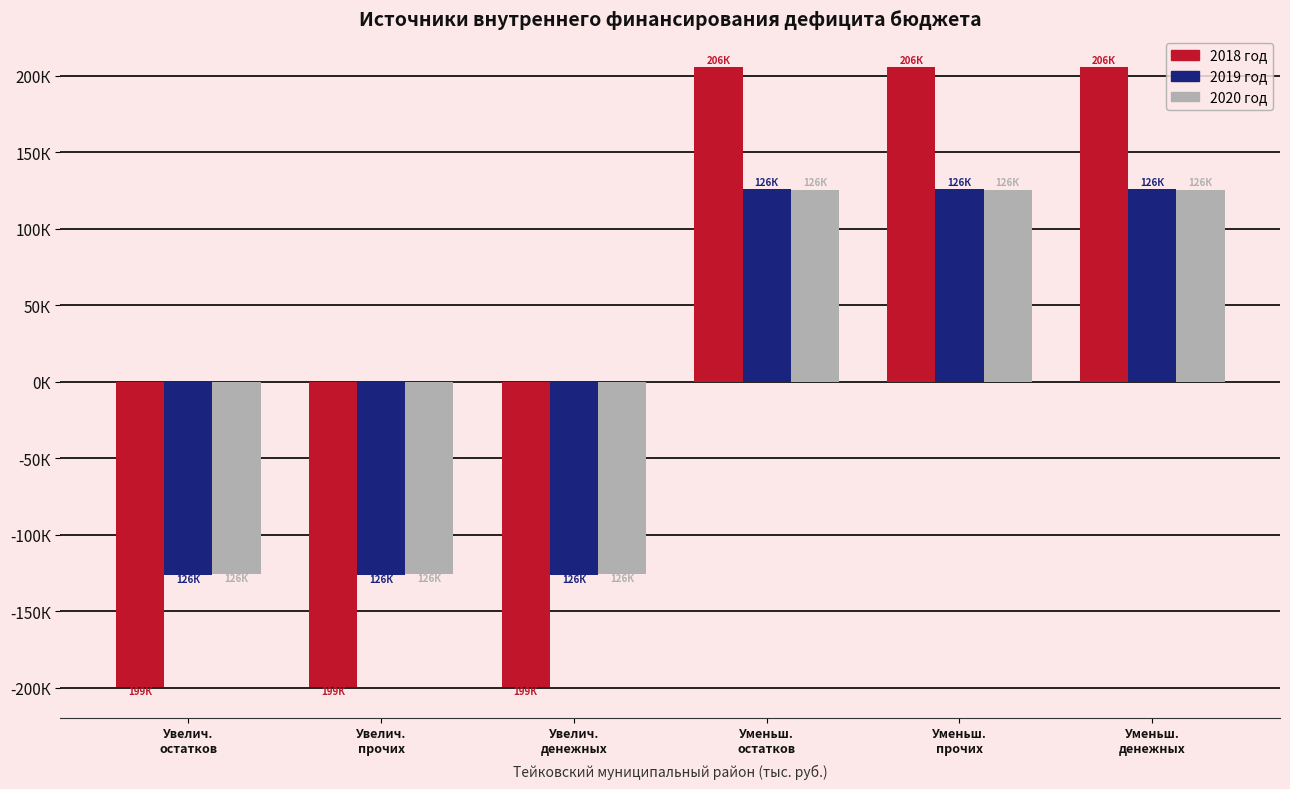

What are all the series names shown in the legend?

2018 год, 2019 год, 2020 год